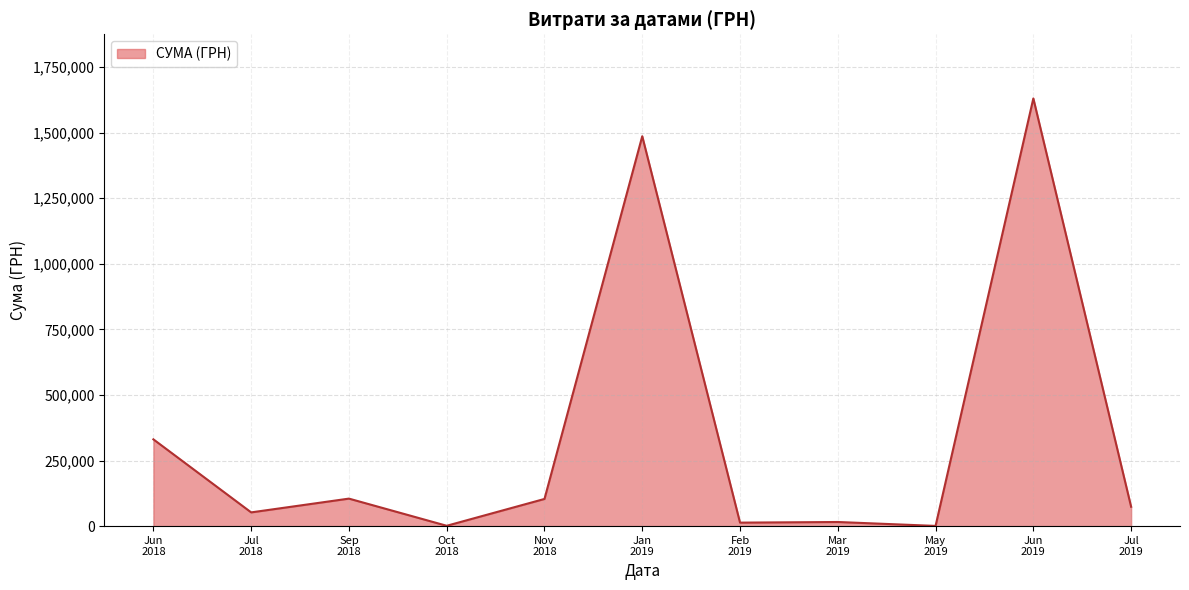

What is the maximum value shown in the chart?

1630052.7